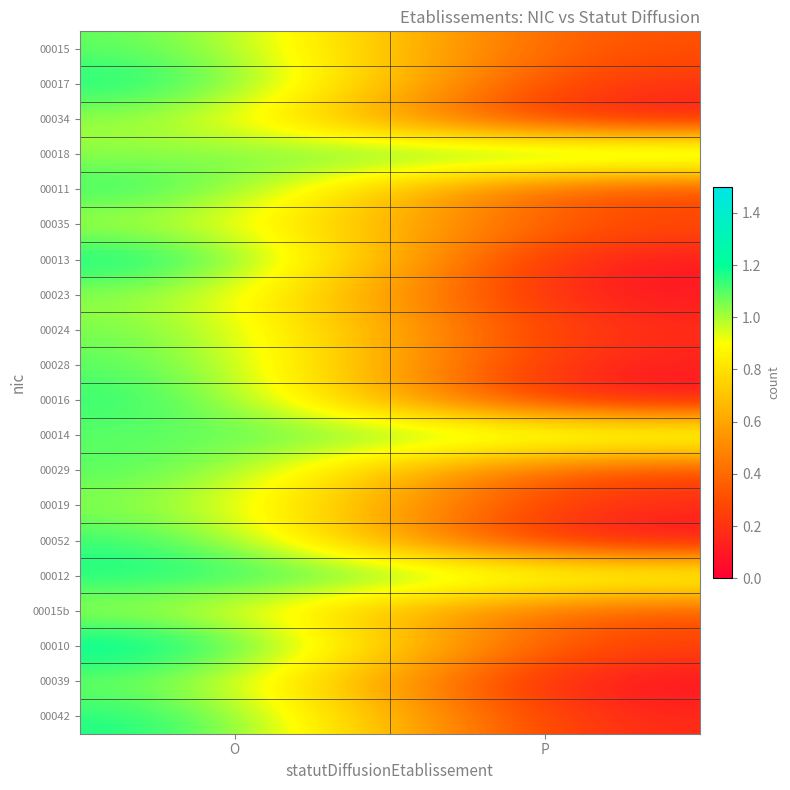

At how many categories does at least one series exceed 0?

2